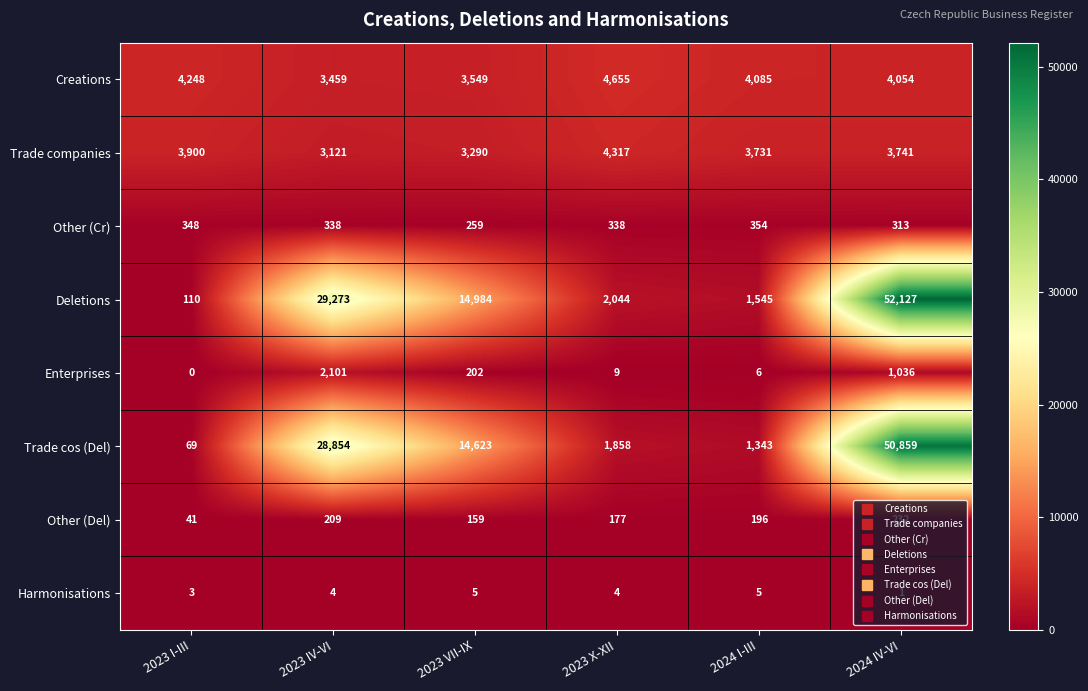

Which series has the largest total across all categories?

Deletions